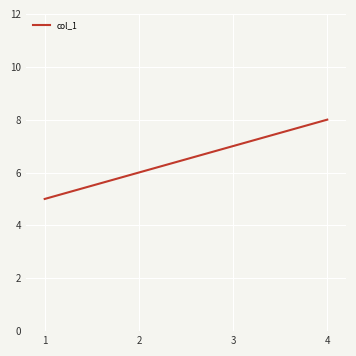

What is the difference between the values at 2 and 3?

1